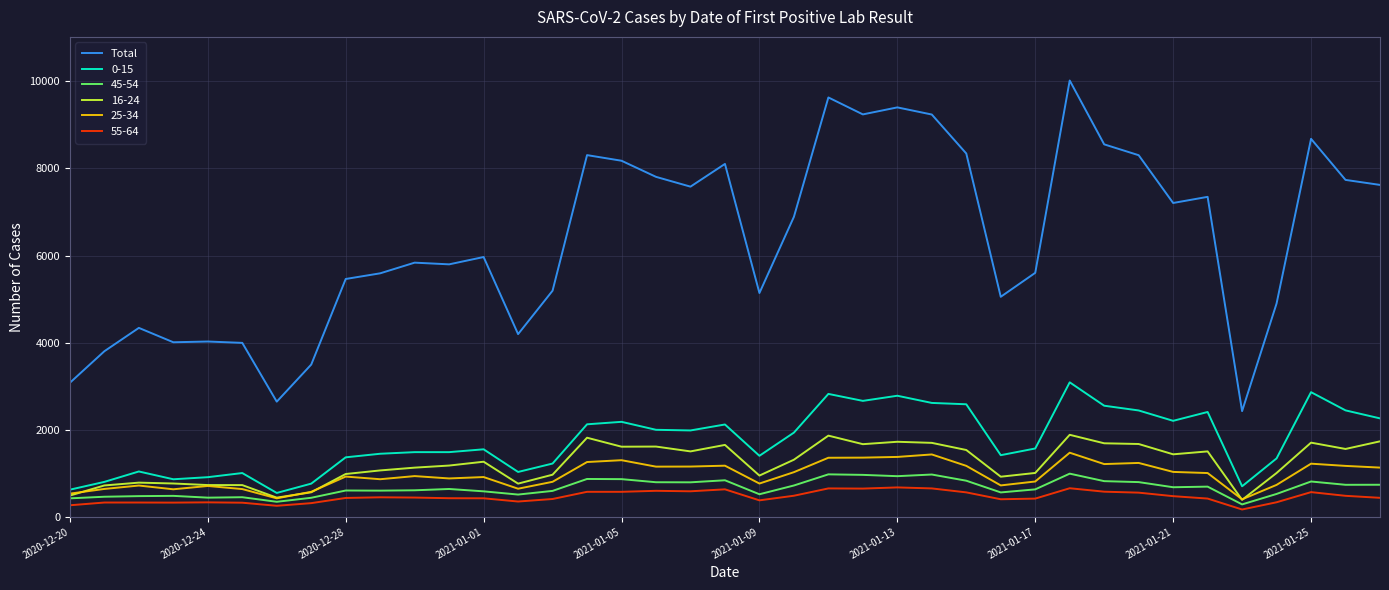

Which series has the largest total across all categories?

Total